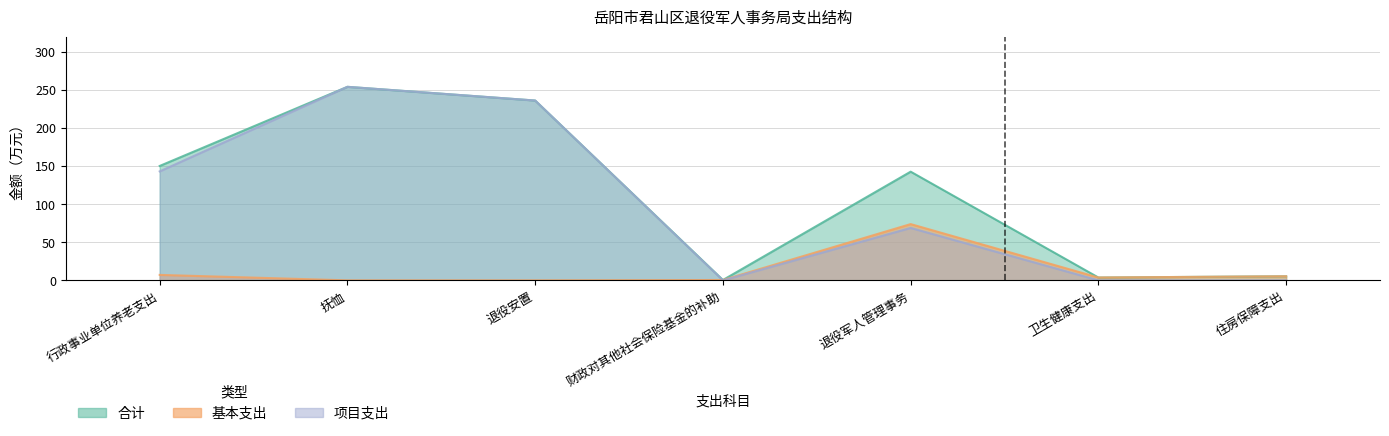

Which category has the highest value across all series?

抚恤